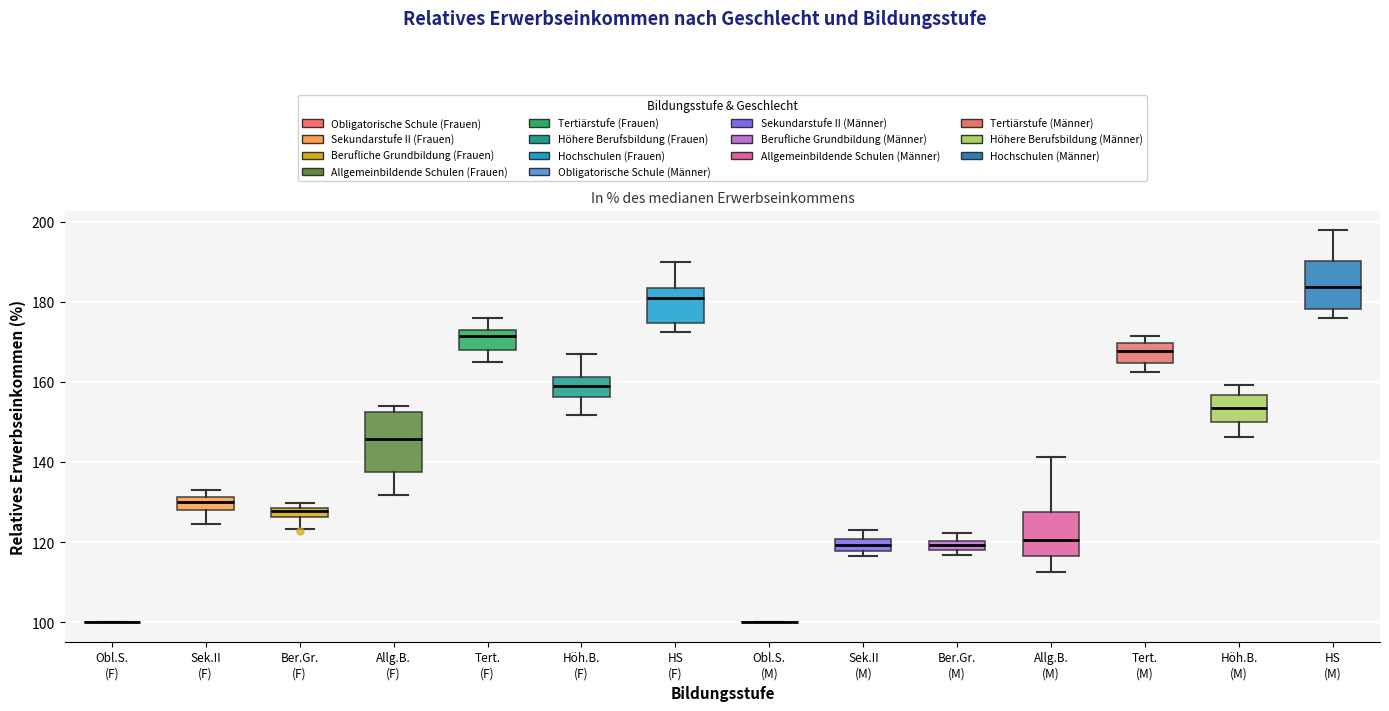

Where does the lower whisker of the box for Allg.B. (F) end on the y-axis? The values are not printed on the chart, so give them approximately, as read against the axis.

132